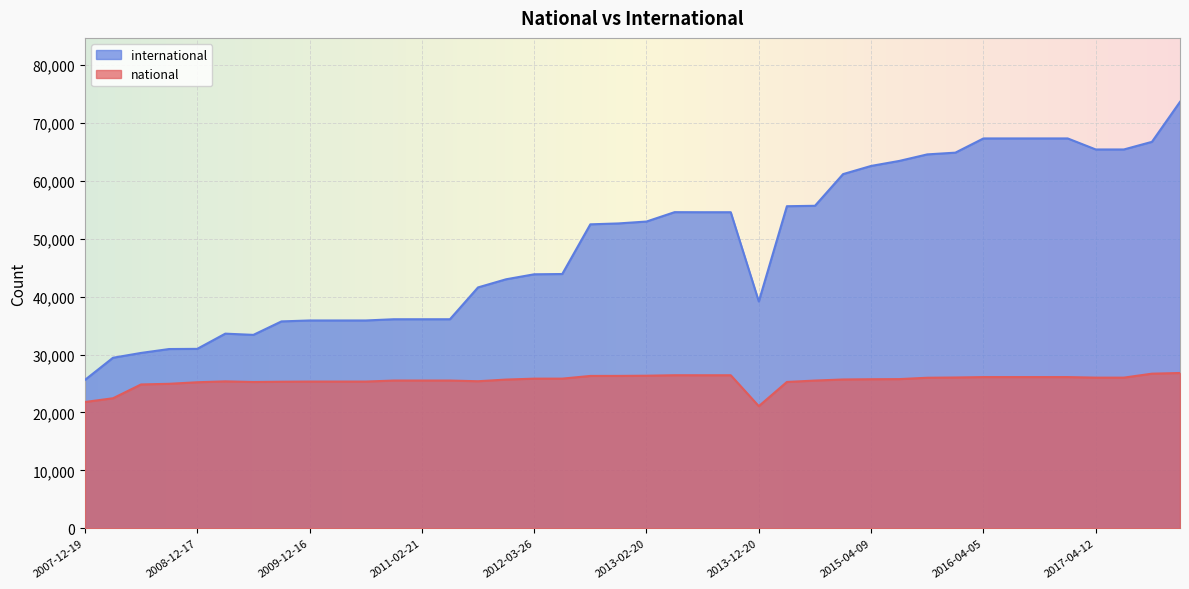

At which label does international reach its minimum?

2007-12-19